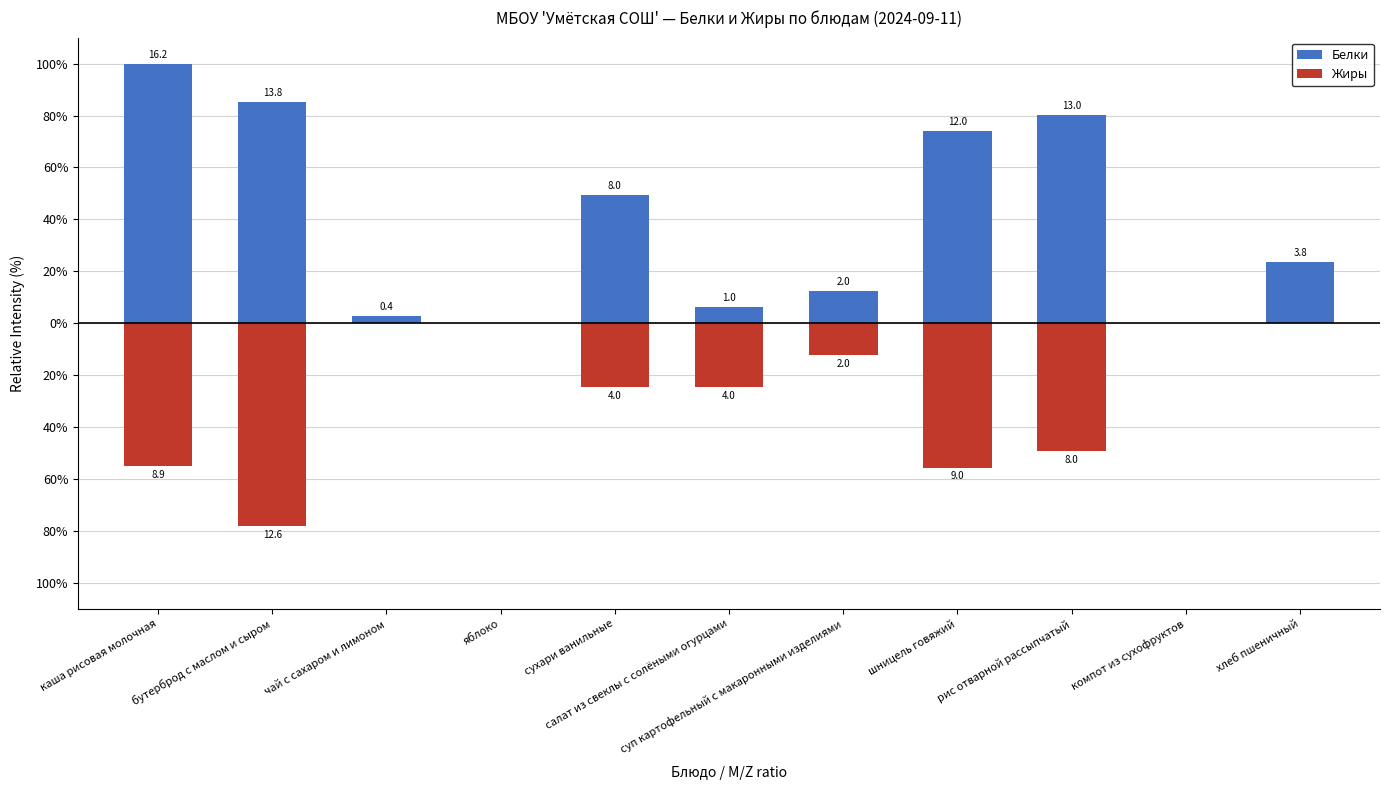

Between бутерброд с маслом и сыром and сухари ванильные, which series saw the biggest shift?

Жиры